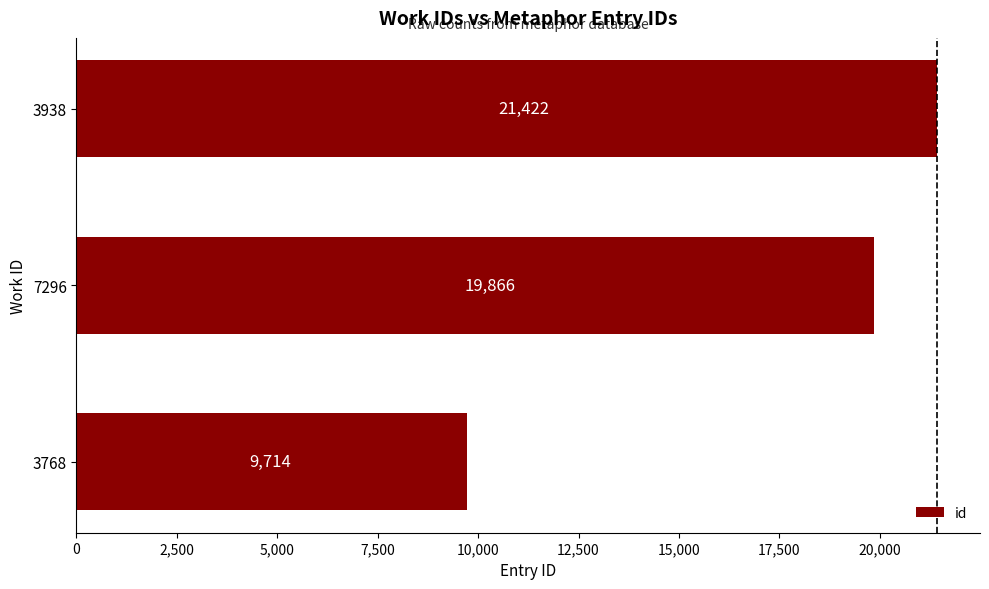

True or false: the data shows 19866 at 7296.

True